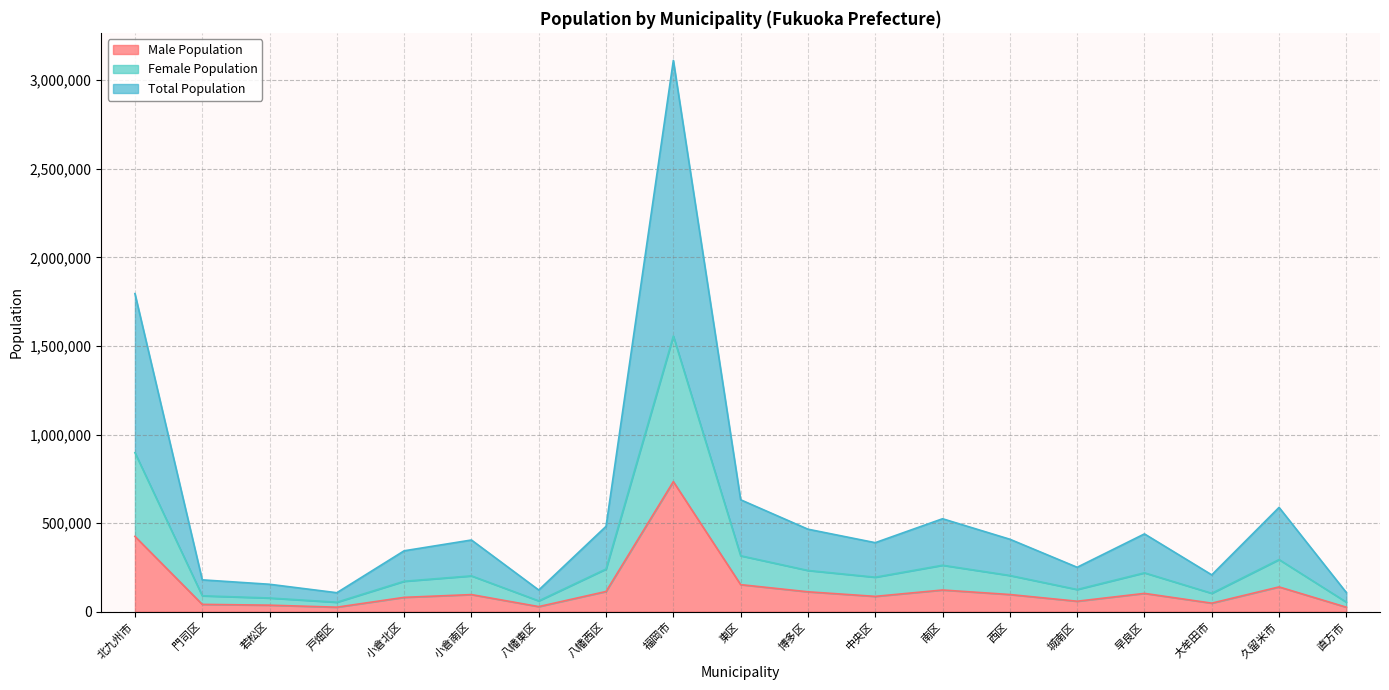

True or false: Male Population and Total Population cross at least once.

False